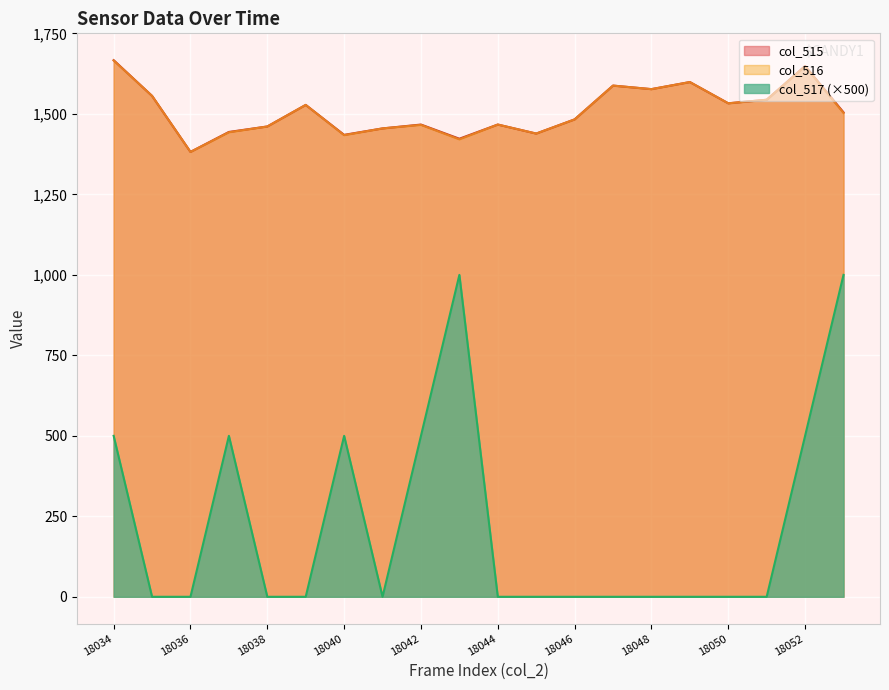

Where does the col_515 series first go above 1505?

18034